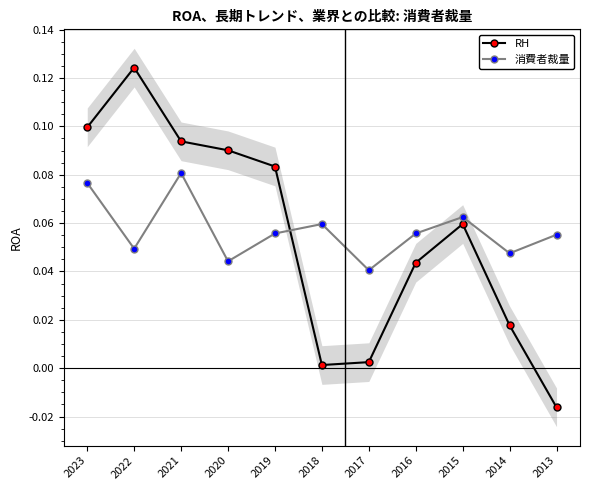

Does the chart have visible grid lines?

Yes